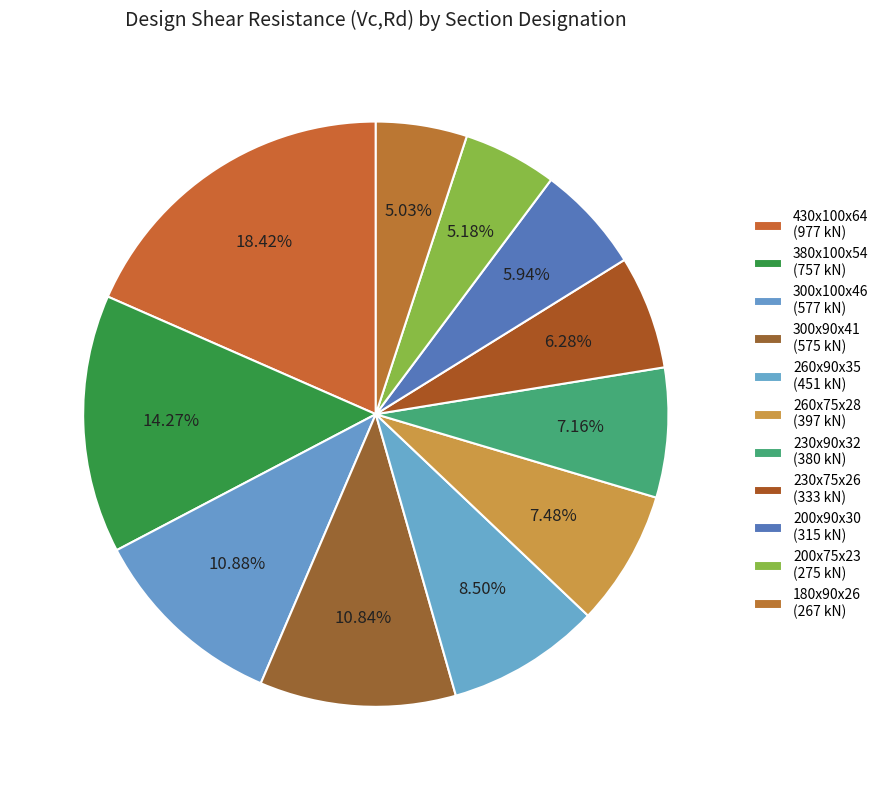

Is there any slice that represents more than half of the pie?

No